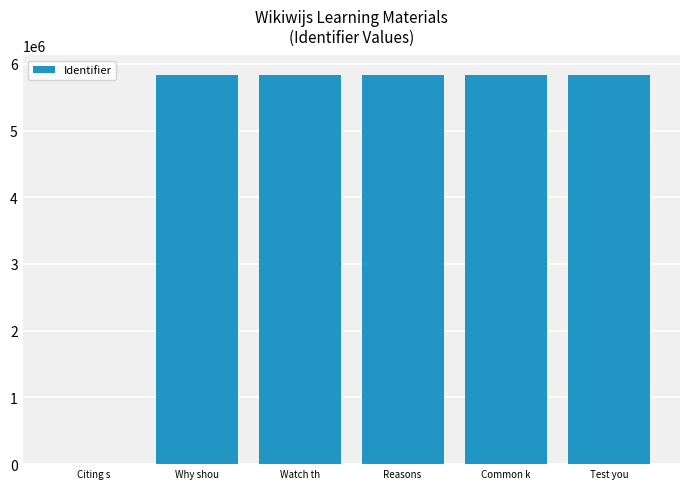

What is the sum of all values?

29167435